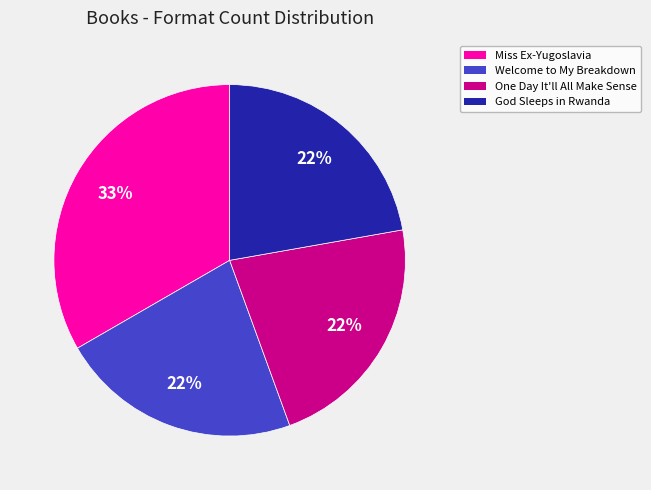

Does One Day It'll All Make Sense represent more than half of the total?

No